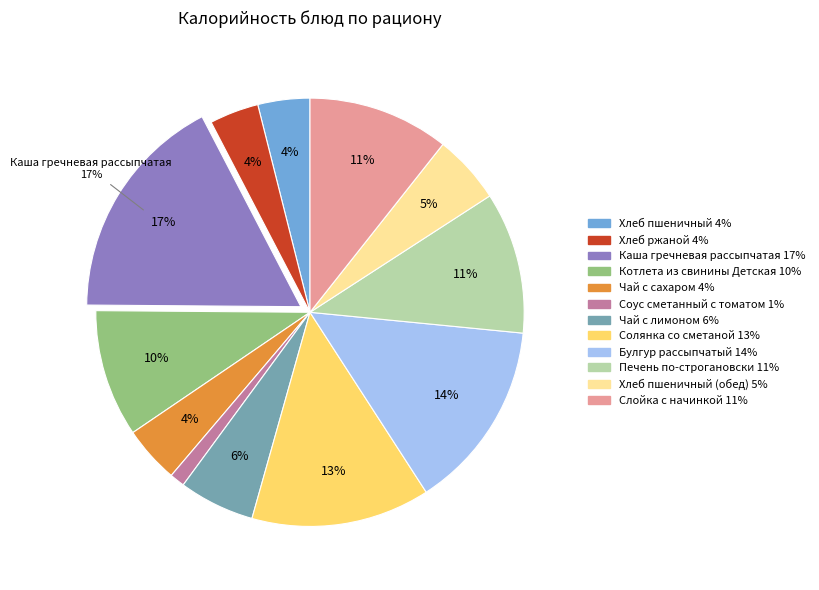

Is there a majority slice in this chart?

No